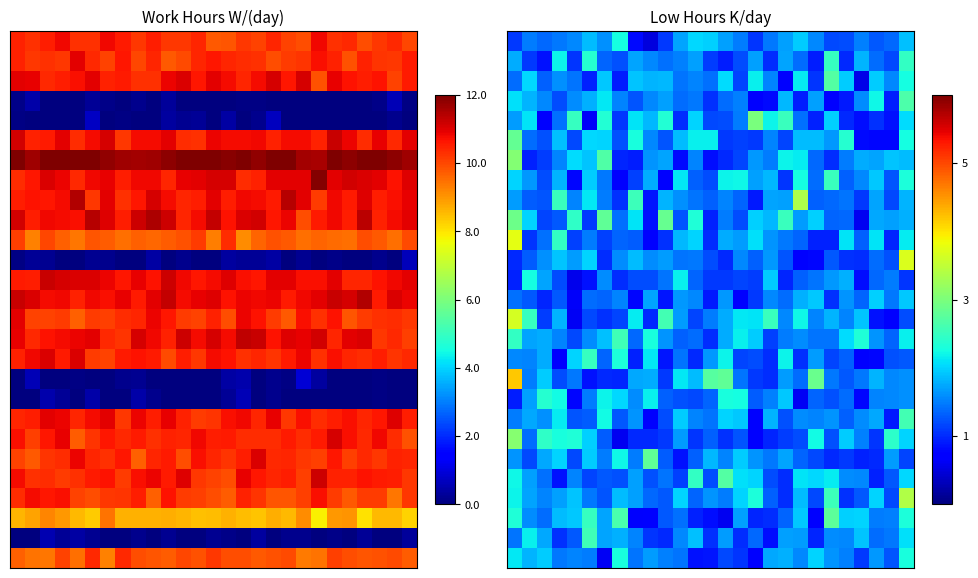

At how many categories does at least one series exceed 0?

27